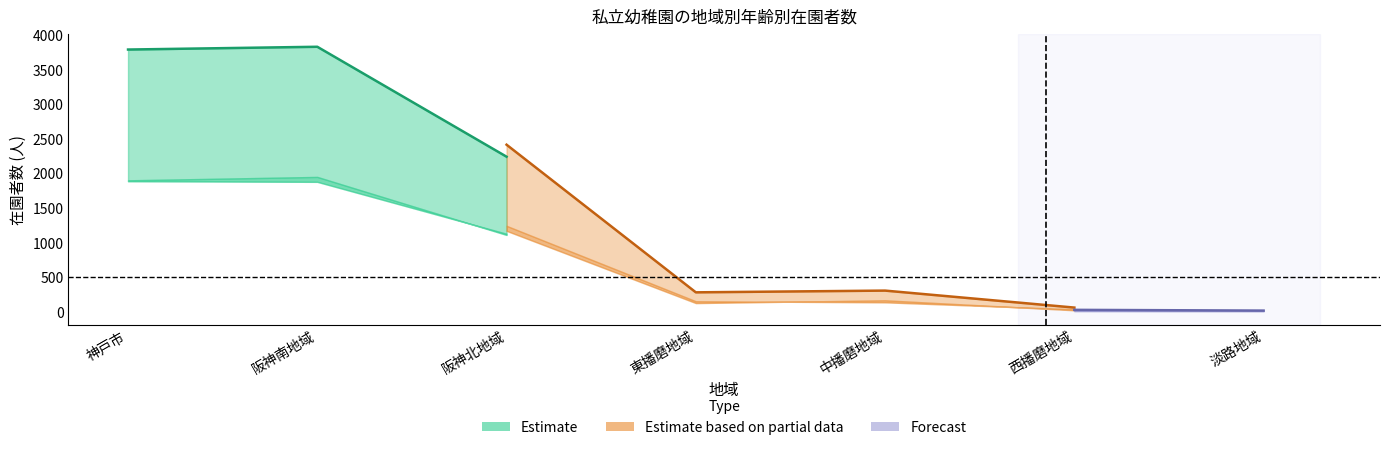

At which label is 4歳児(計) closest to 2146?

阪神北地域